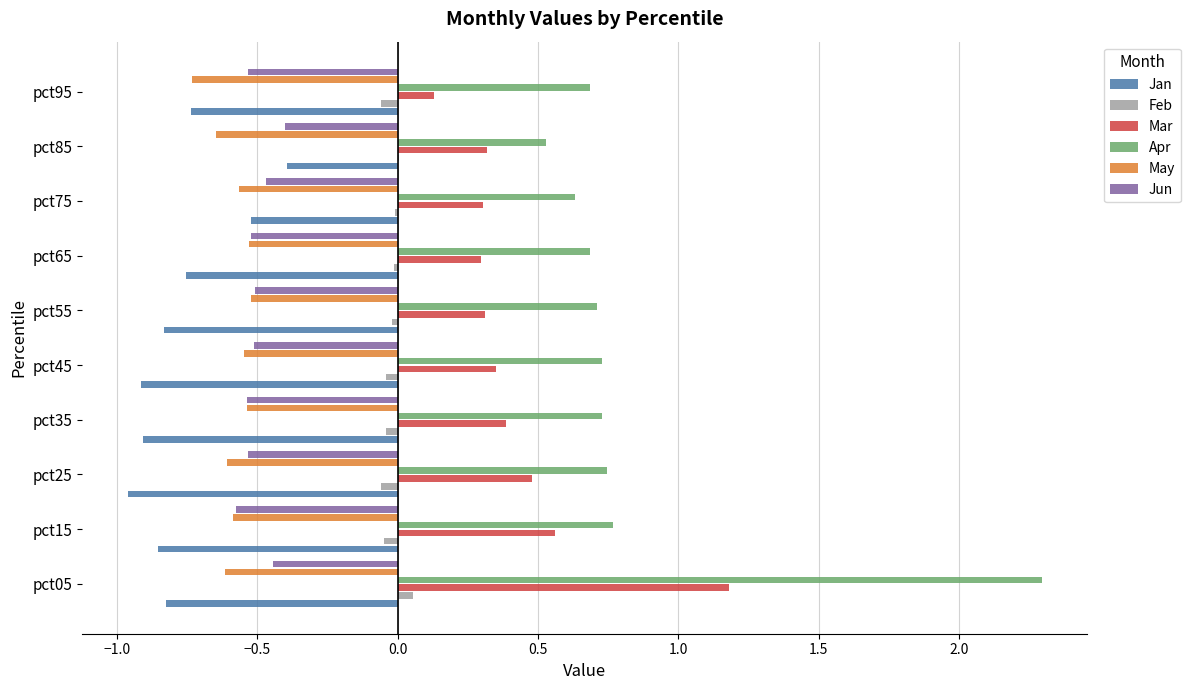

At which category is the sum across all series the highest?

pct05